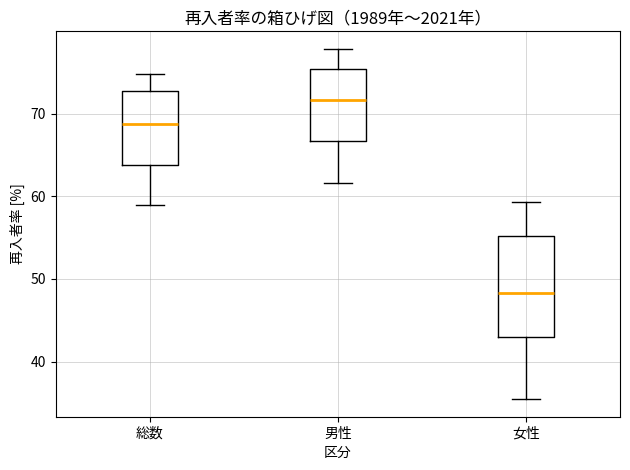

Reading left to right, transcribe this box plot: for each box, give where its median line is, the range the box spans, and where its two whiskers end, as read against the y-axis. The values are not printed on the chart, so give them approximately, as read against the axis.

総数: median 69, box 64 to 73, whiskers 59 to 75
男性: median 72, box 67 to 75, whiskers 62 to 78
女性: median 48, box 43 to 55, whiskers 35 to 59